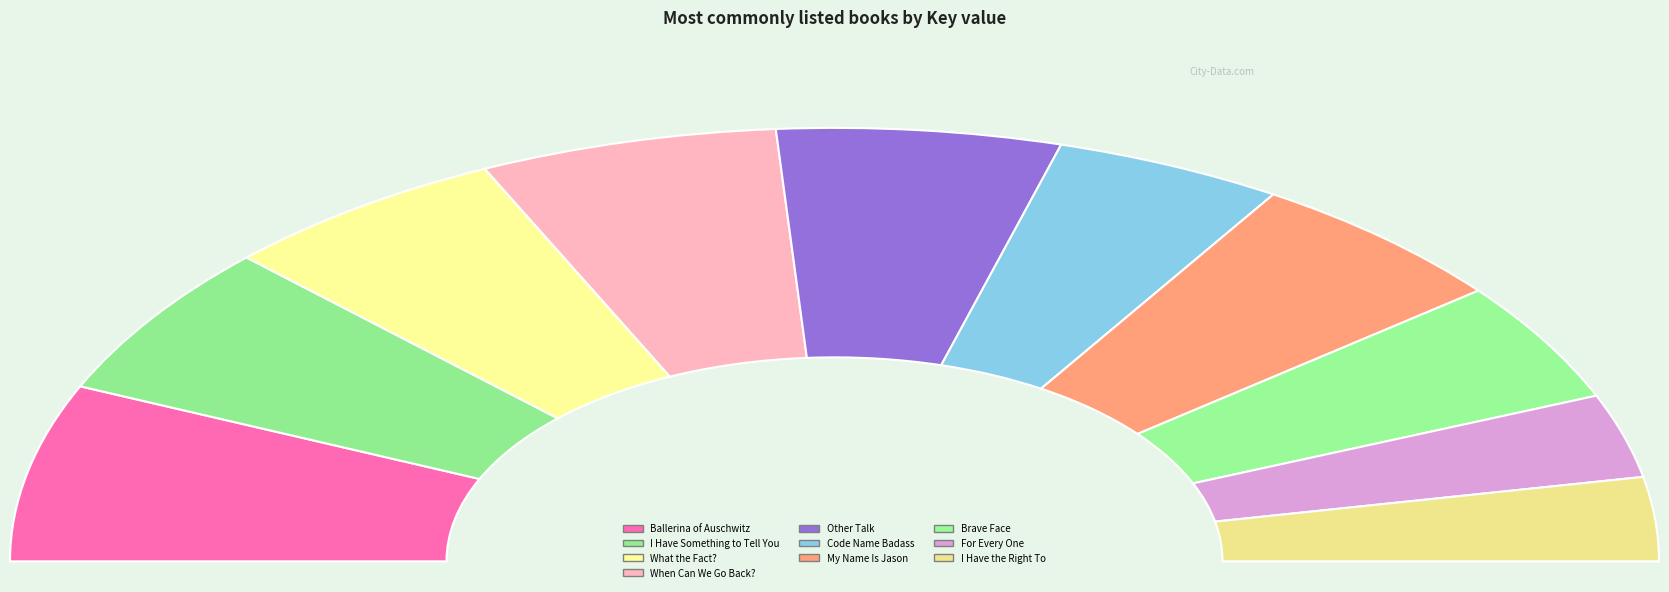

Does any single category account for the majority?

No